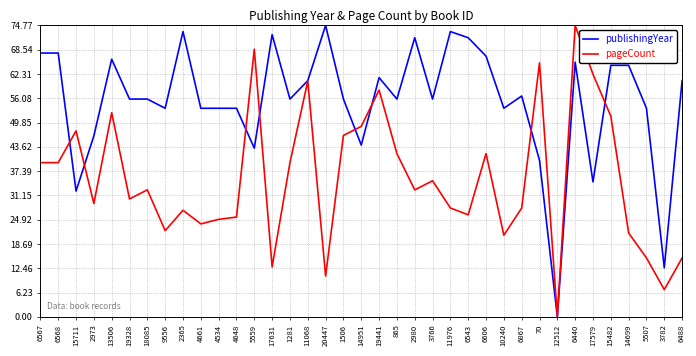

What is the approximate value of pageCount at 4648?

34.2